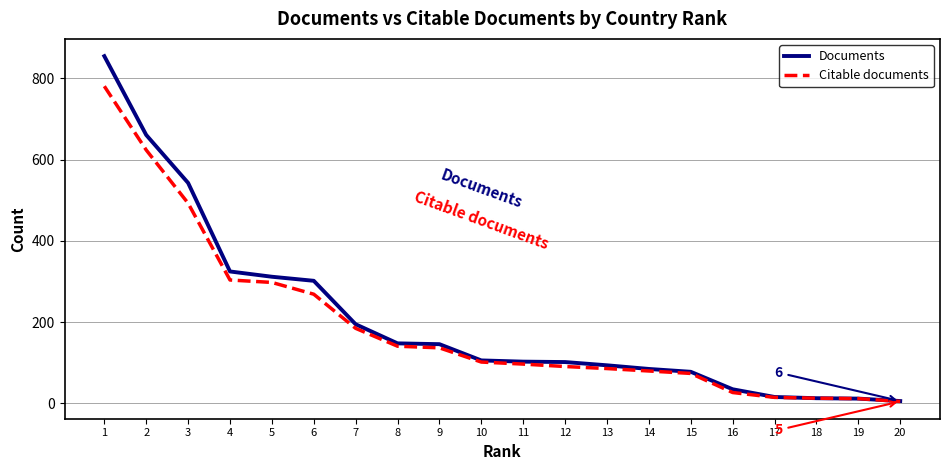

What is the maximum value shown in the chart?

855